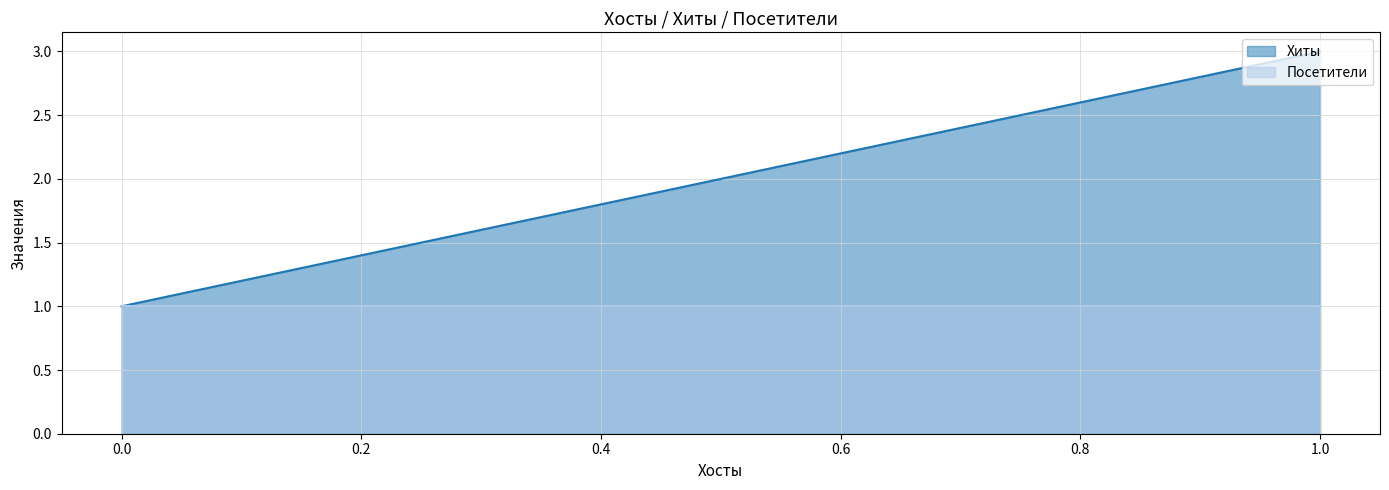

True or false: the data shows 3 at 1.

True